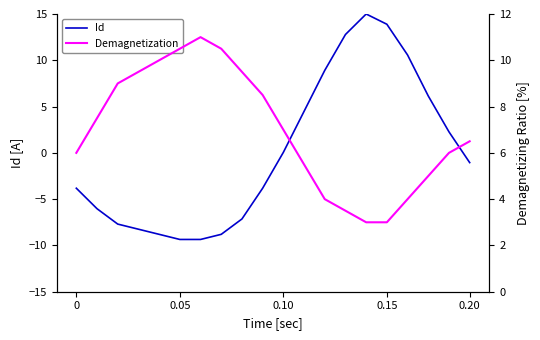

How many values in the Id series are below -1?

11